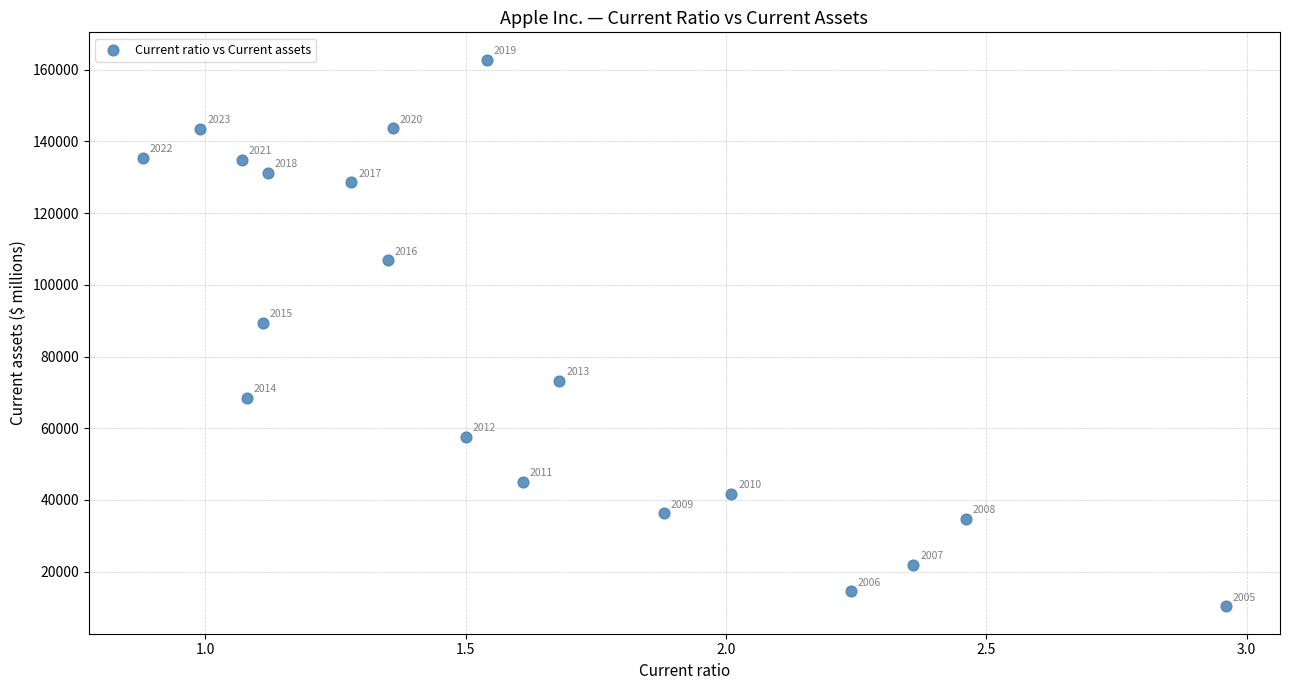

What Y value in the scatter plot is closest to 86559?

89378